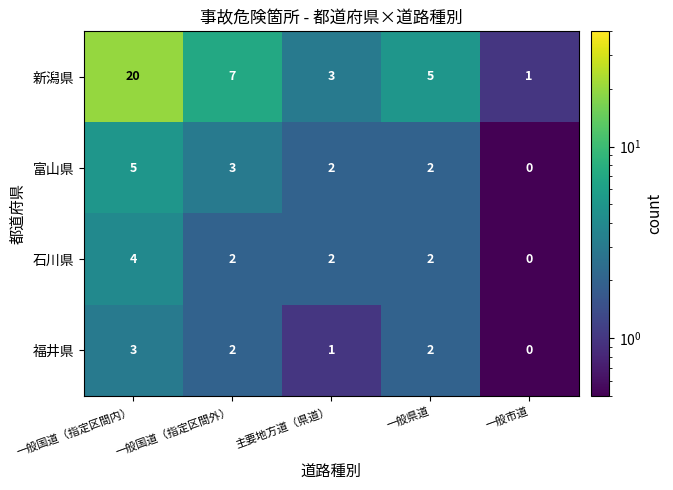

Where is 福井県 nearest to the value 1?

主要地方道（県道）